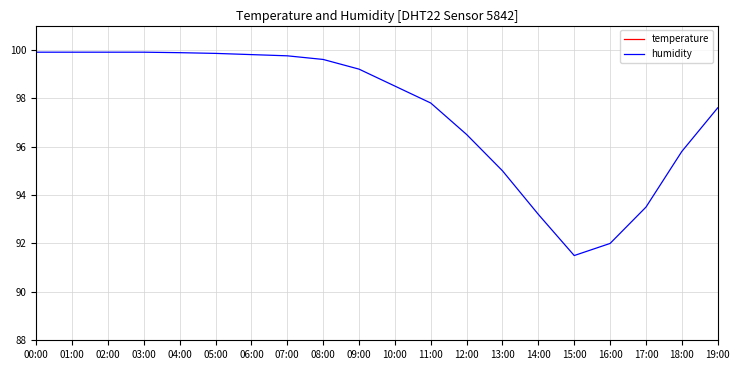

List the labels in order of temperature value, largest first.

15:00, 16:00, 14:00, 17:00, 13:00, 18:00, 12:00, 11:00, 19:00, 10:00, 09:00, 08:00, 01:00, 02:00, 00:00, 03:00, 04:00, 07:00, 05:00, 06:00